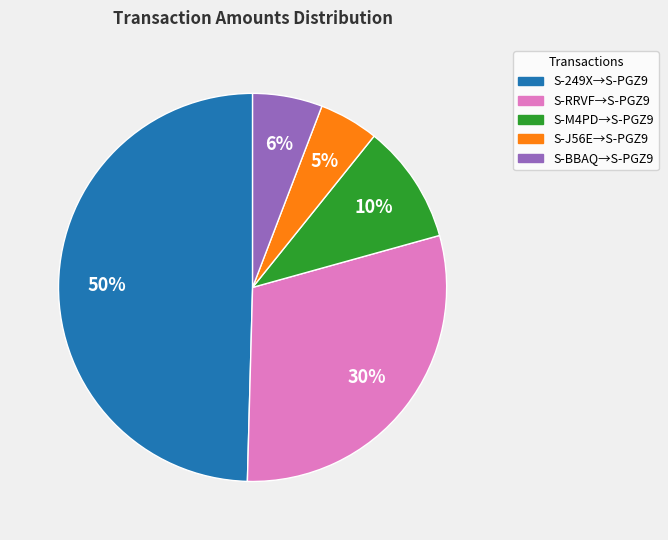

How many slices are in this pie chart?

5